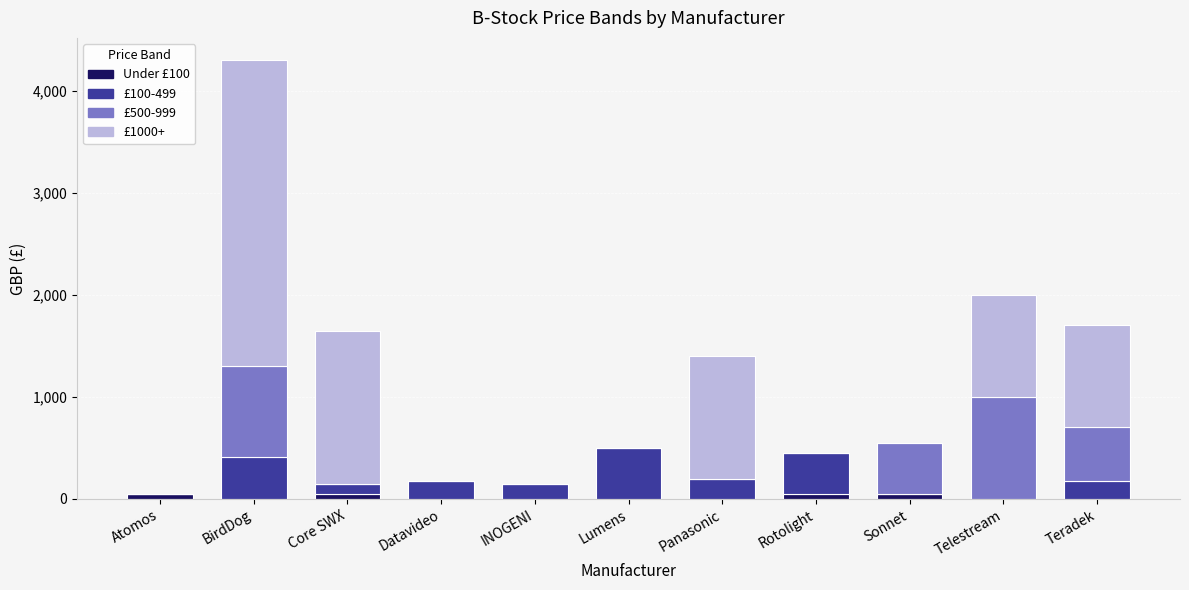

What is the total value across all series at Datavideo?

179.0